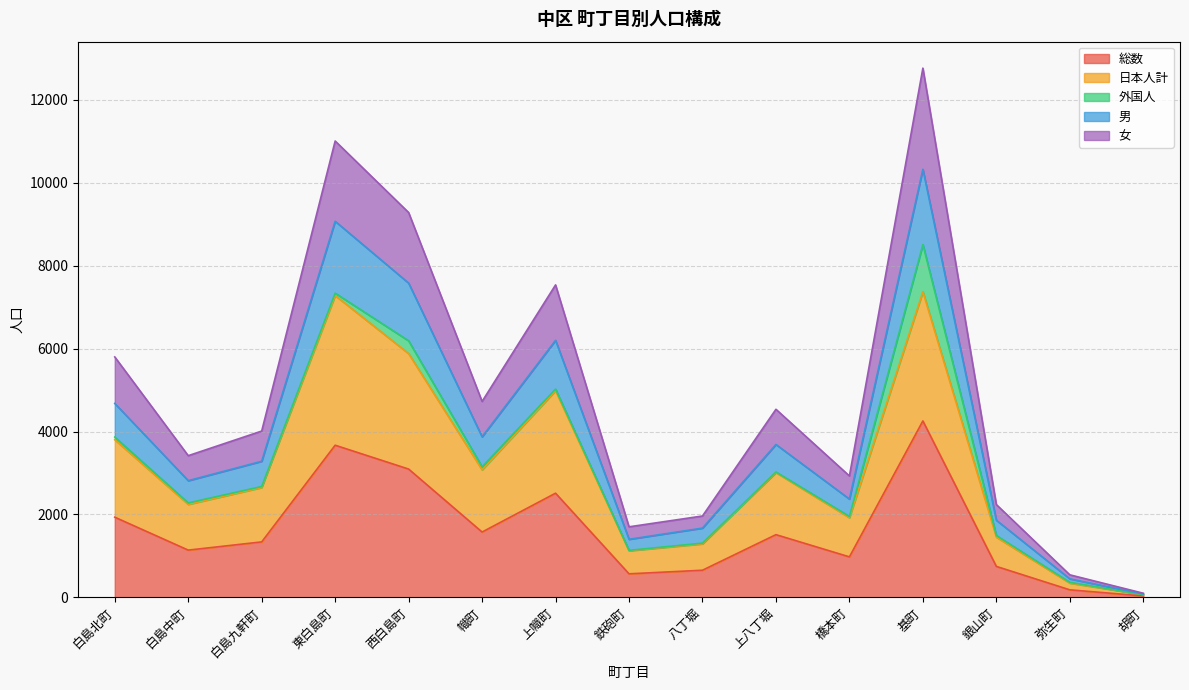

At which category is the sum across all series the highest?

基町